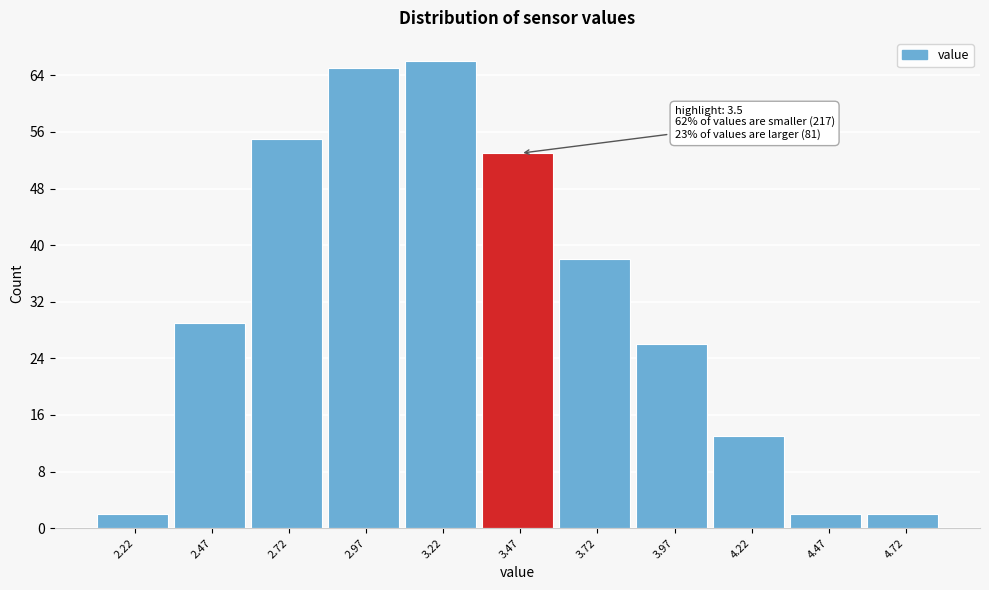

Reading left to right, transcribe all the data shown in this chart.

2.22=2	2.47=29	2.72=55	2.97=65	3.22=66	3.47=53	3.72=38	3.97=26	4.22=13	4.47=2	4.72=2